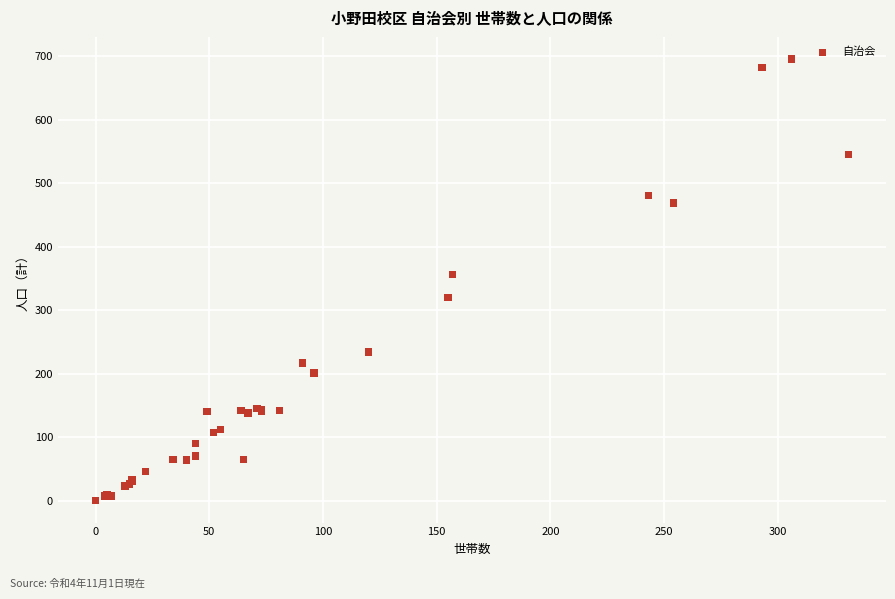

What Y value in the scatter plot is closest to 348?

356